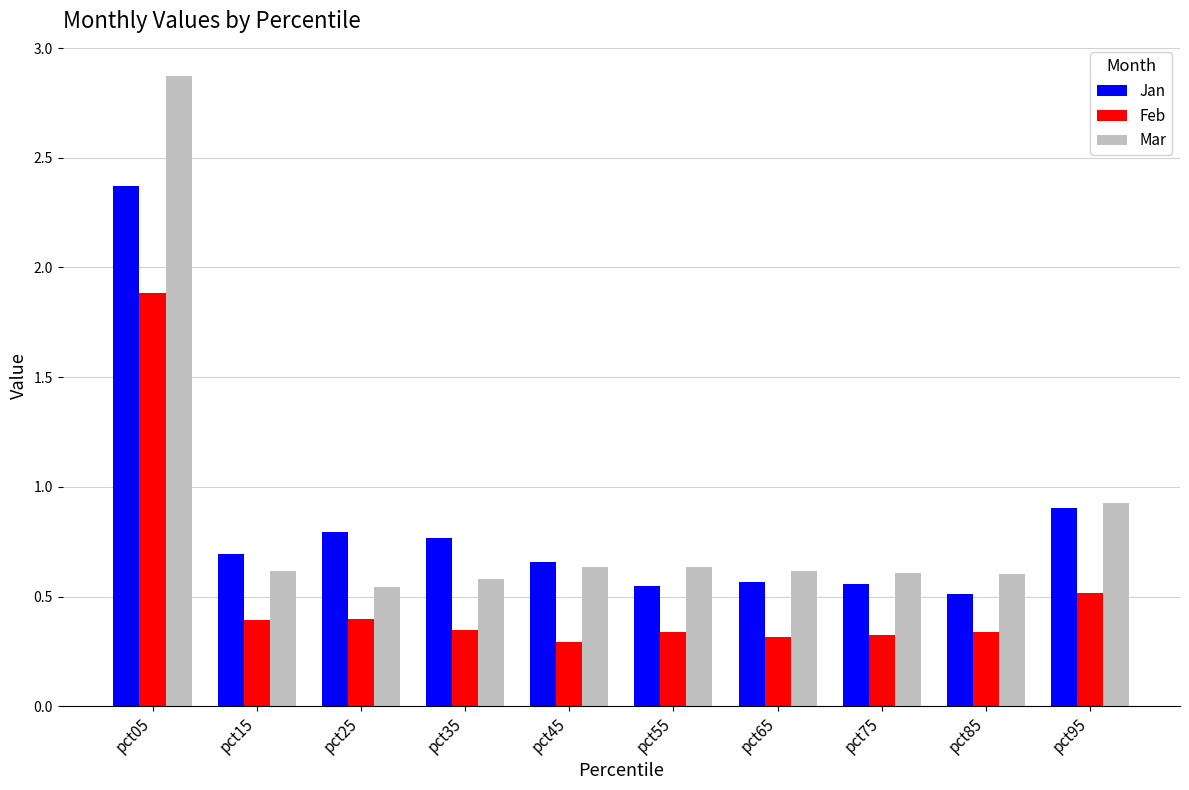

Where is Mar nearest to the value 1?

pct95